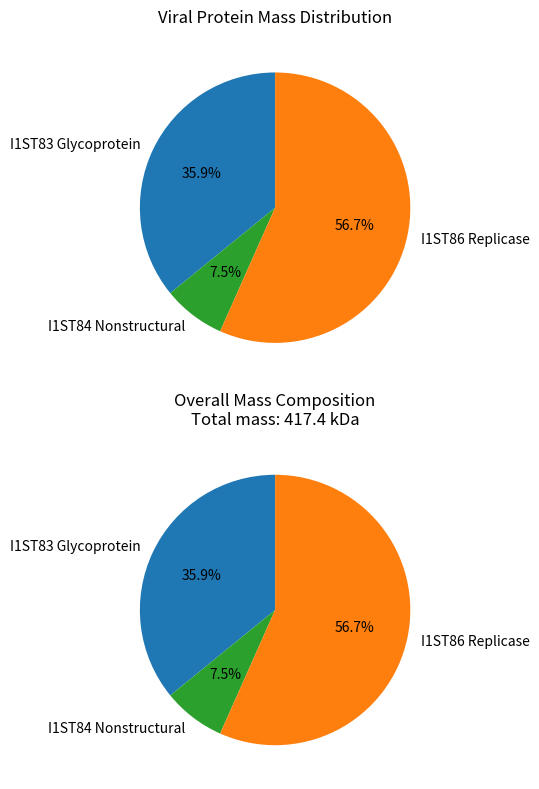

Rank the categories by value from lowest to highest.

I1ST84 Nonstructural, I1ST83 Glycoprotein, I1ST86 Replicase